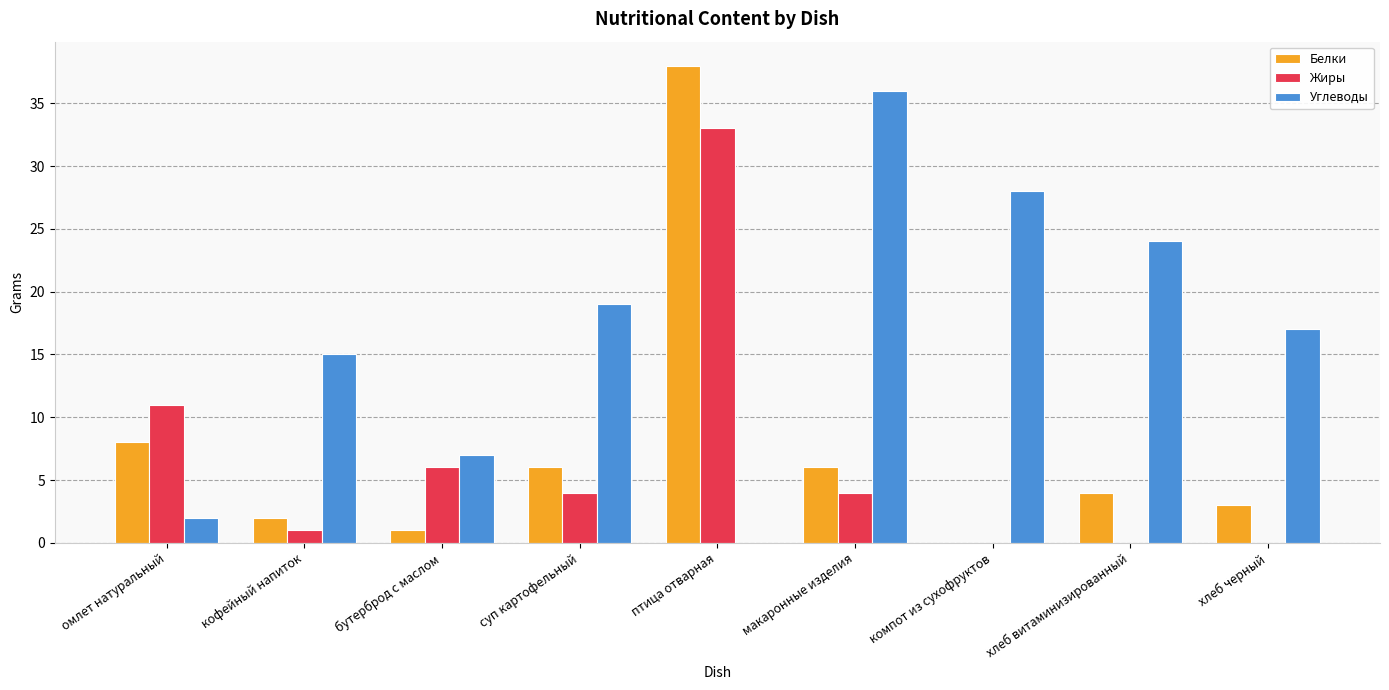

Does the chart contain stacked bars?

No